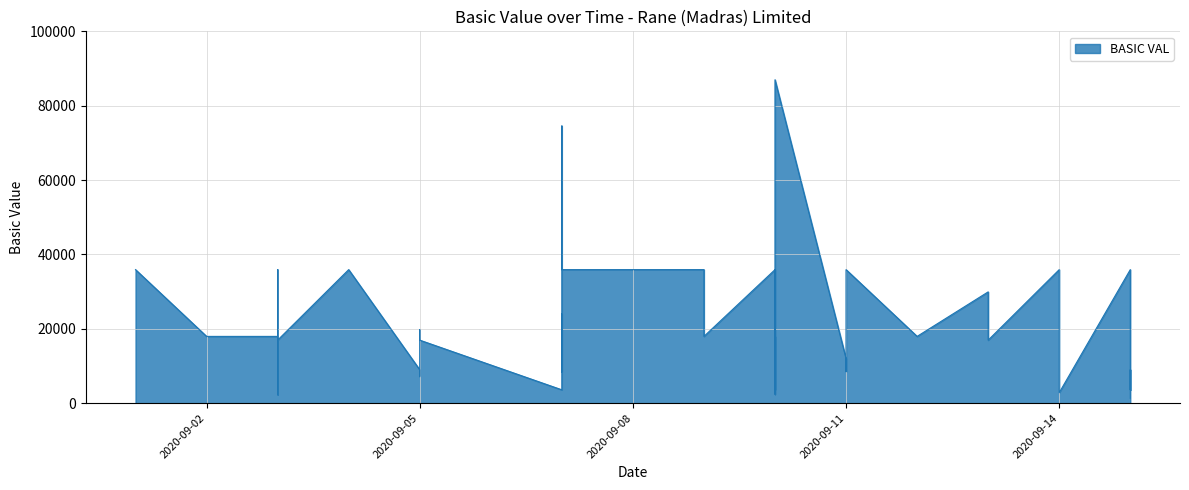

What is the average value?

21179.4